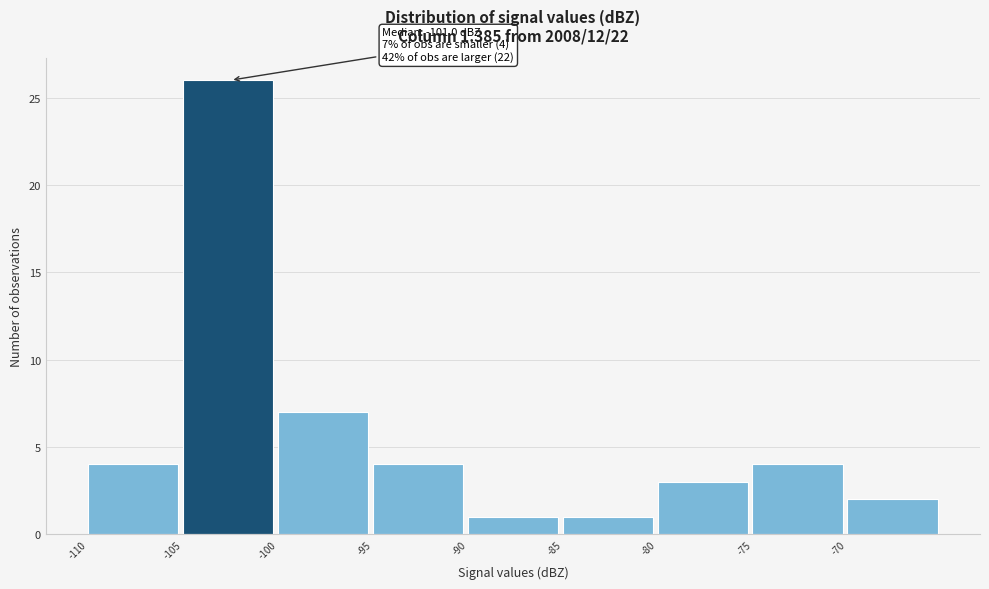

Over which range of the x-axis is the bar tallest?

-105 to -100